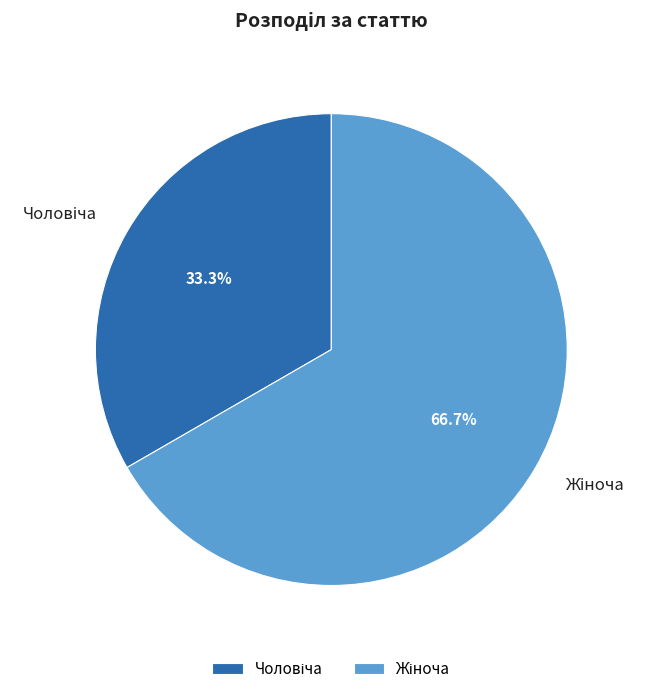

Is there any slice that represents more than half of the pie?

Yes